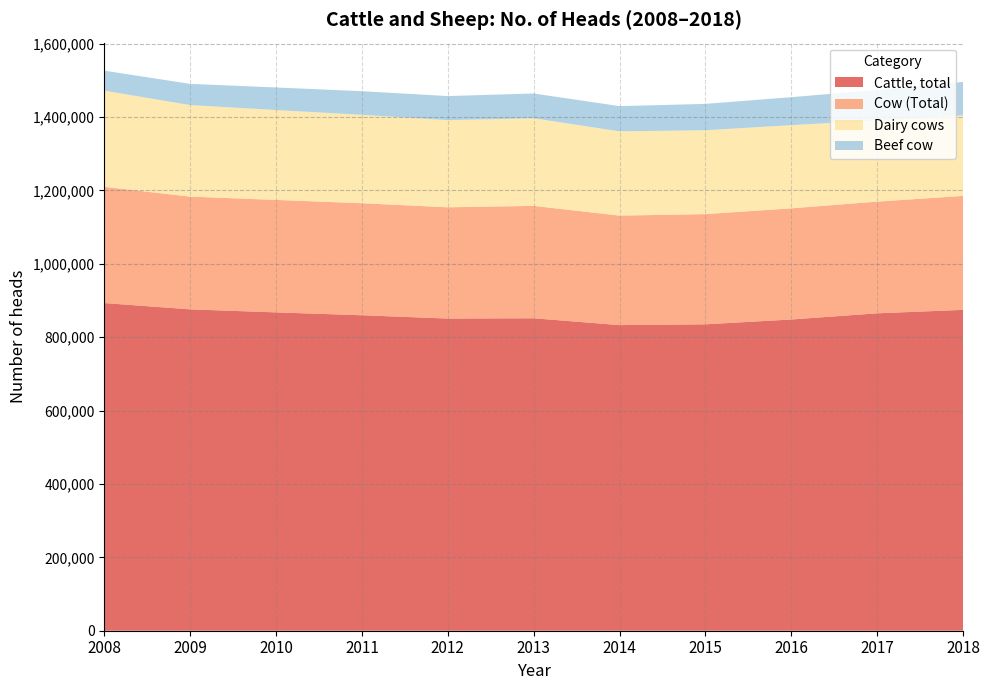

Reading left to right, list all the values displayed in this chart.

Cattle, total: 893082	875932	867641	859845	850849	851610	832983	835151	848262	865099	874521
Cow (Total): 316731	307259	306528	305341	303200	306343	298423	300389	302964	304459	310599
Dairy cows: 262090	249482	245001	240935	237569	238801	229664	228445	226784	221330	219360
Beef cow: 54641	57777	61527	64406	65631	67542	68759	71944	76180	83129	91239